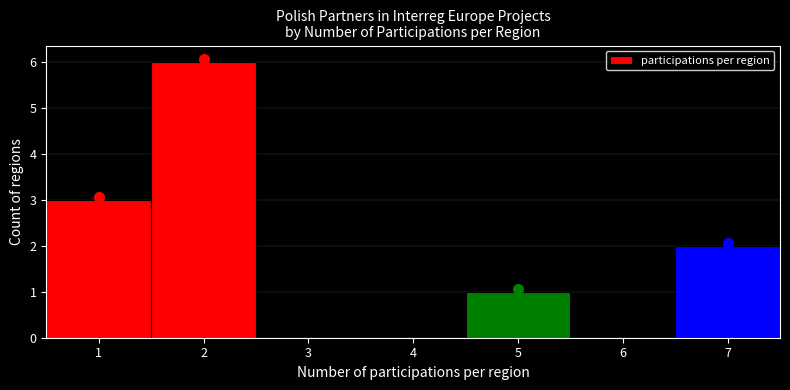

Reading left to right, transcribe this chart: for each bar, give the range it covers on the x-axis and its height. The values are not printed on the chart, so give them approximately, as read against the axis.

0.5 to 1.5: 3
1.5 to 2.5: 6
2.5 to 3.5: 0
3.5 to 4.5: 0
4.5 to 5.5: 1
5.5 to 6.5: 0
6.5 to 7.5: 2